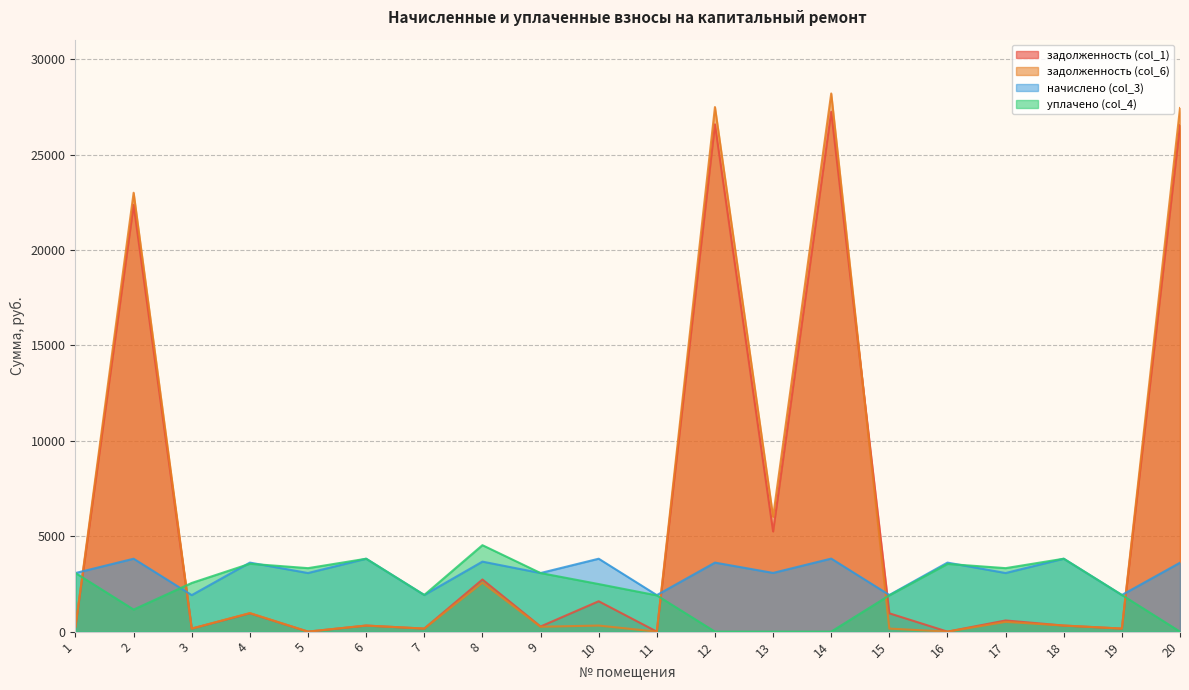

What is the value of the задолженность (col_1) point at the 10th from the left?

1592.7